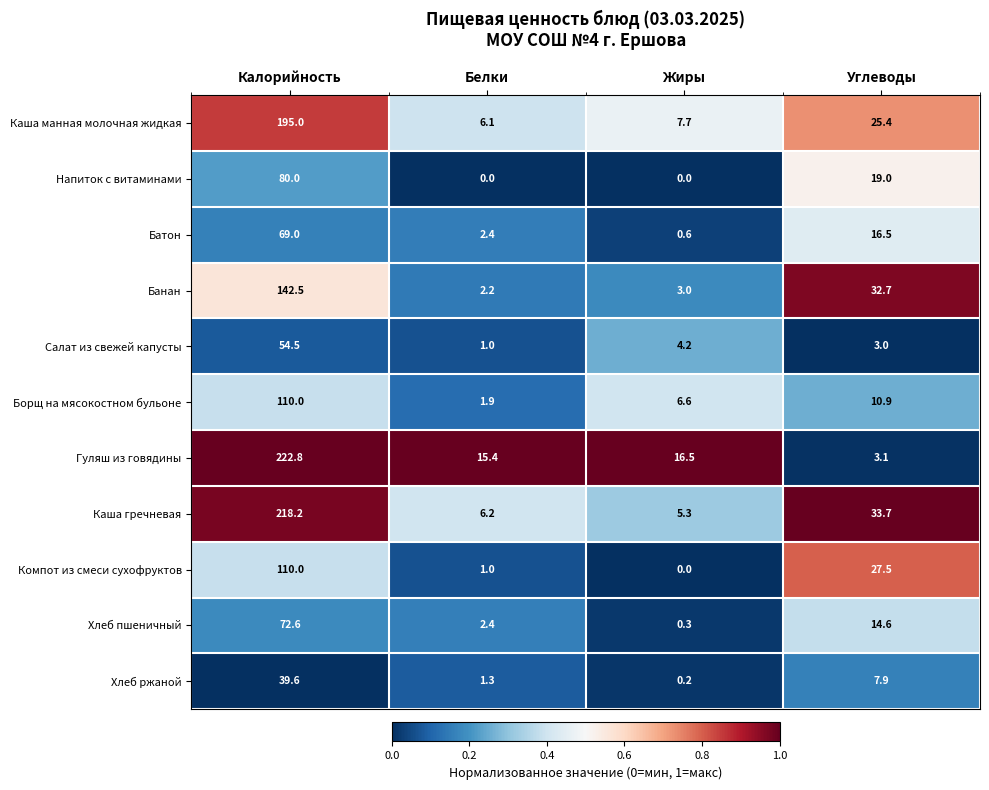

Which series has the largest range (max minus min)?

Гуляш из говядины